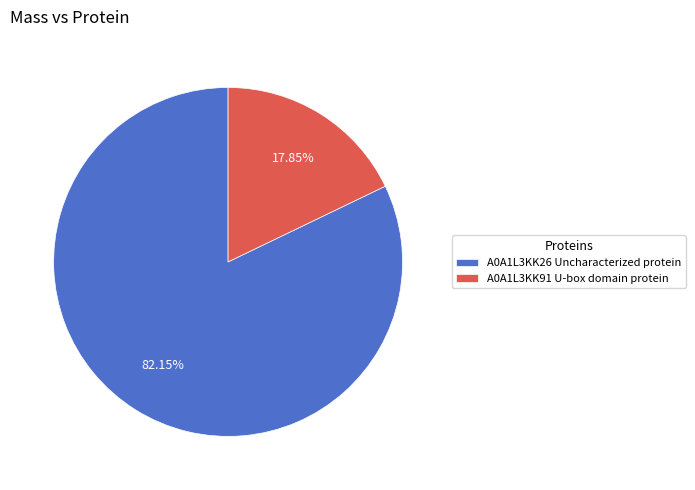

How many segments does this pie chart have?

2